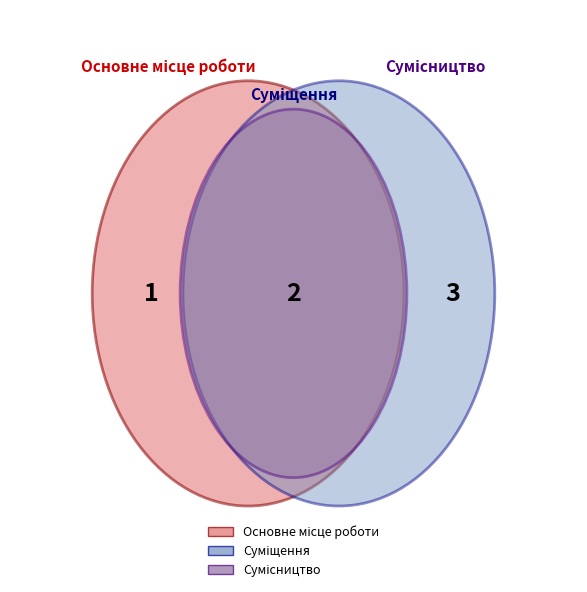

Is the sum of Основне місце роботи and Сумісництво greater than half?

Yes